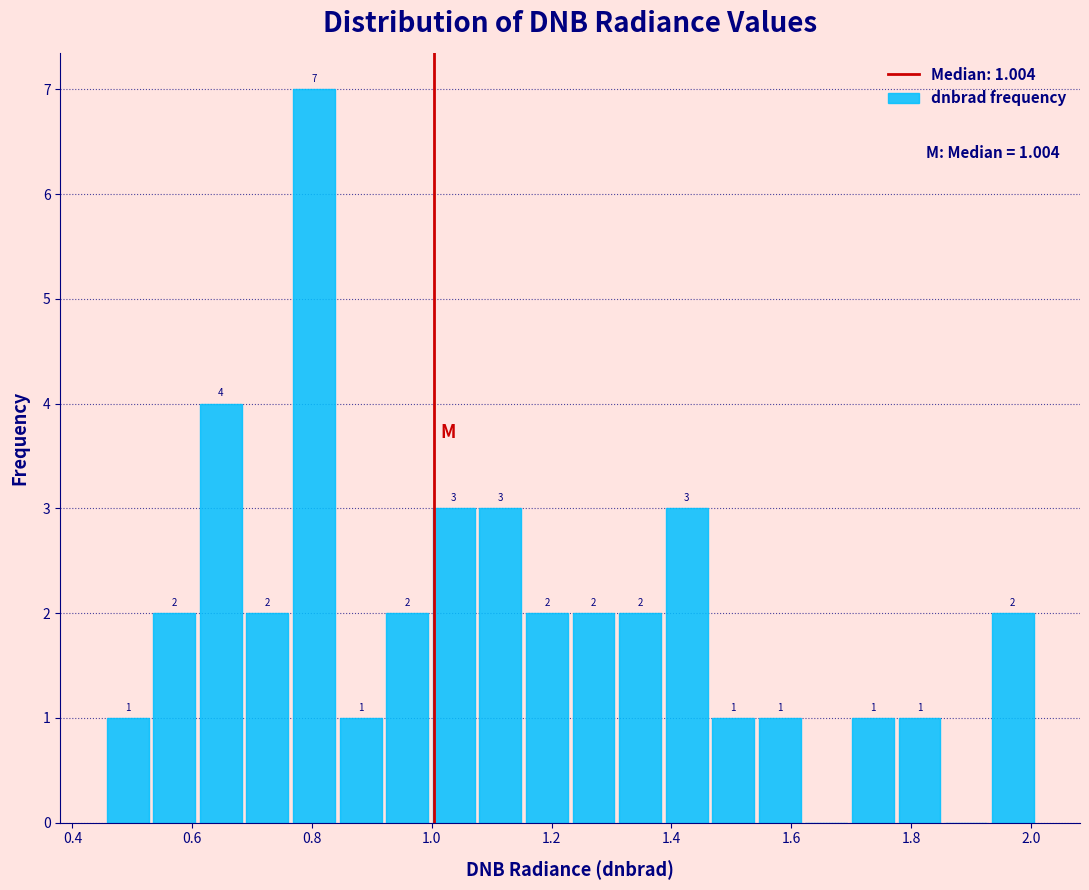

Read against the x-axis, roughly where is the centre of the tallest bar?

0.80